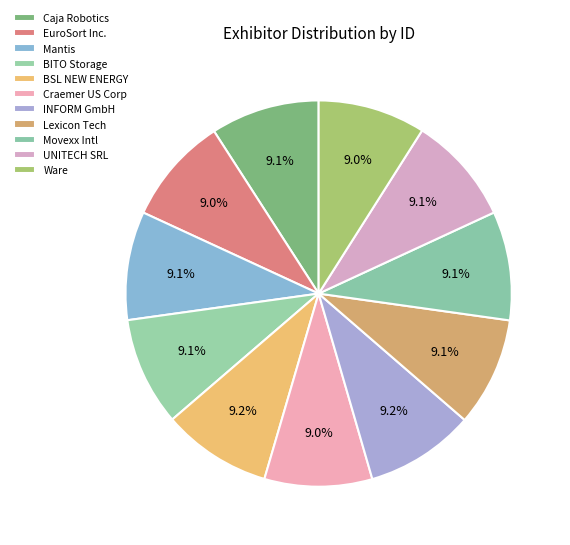

Count the number of slices in the pie.

11